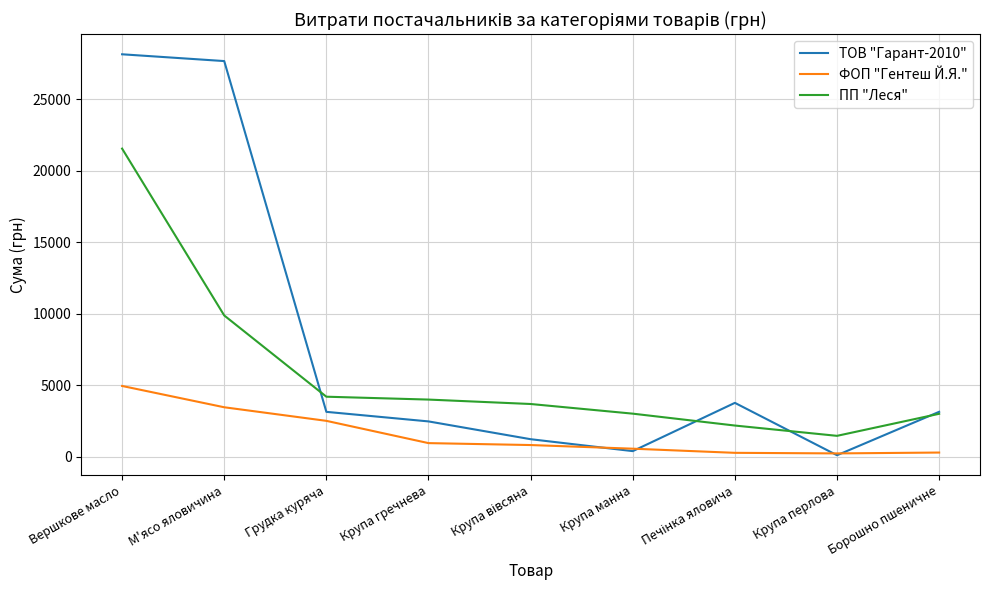

How many intersections are there between ФОП "Гентеш Й.Я." and ТОВ "Гарант-2010"?

4